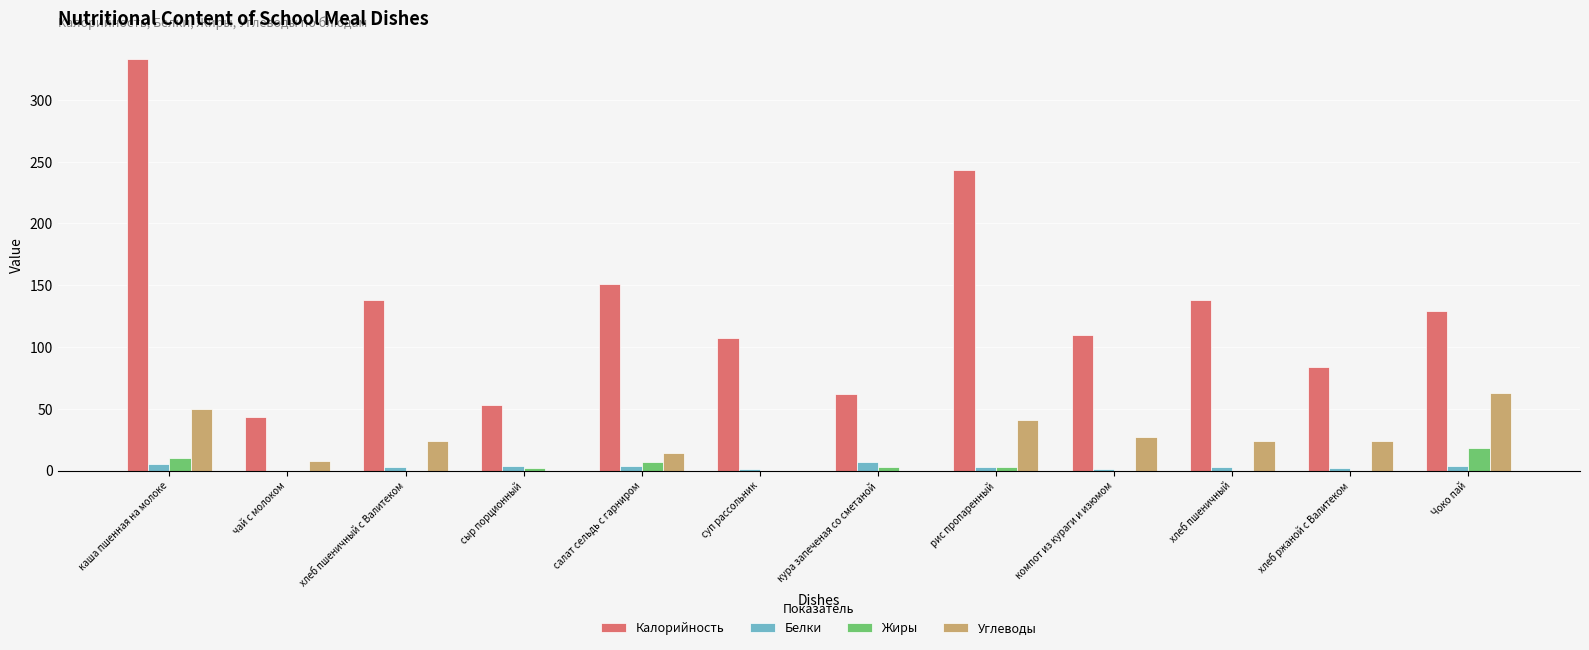

Where is Жиры nearest to the value 9?

каша пшенная на молоке